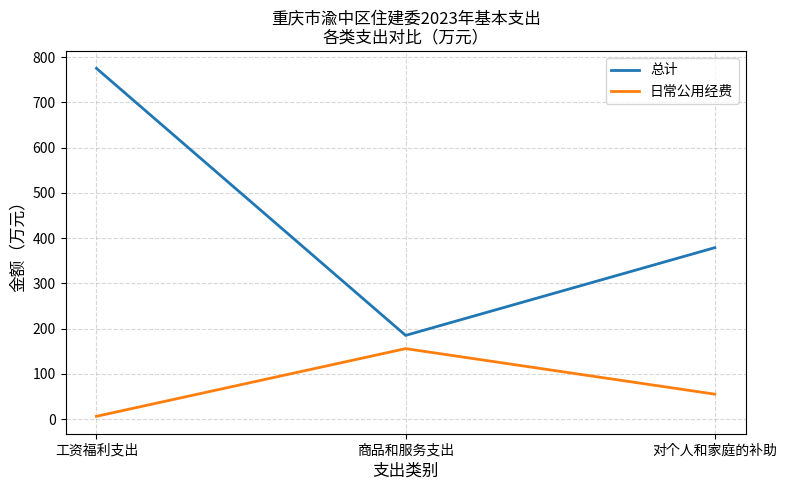

Does the chart have visible grid lines?

Yes